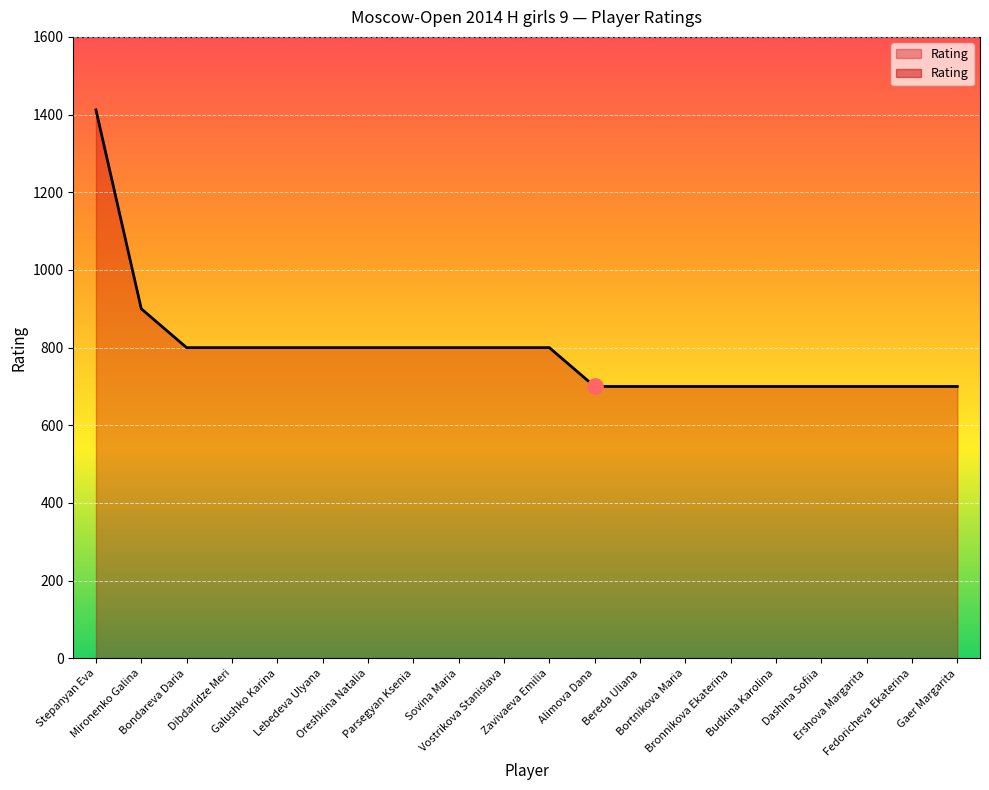

Between Bondareva Daria and Sovina Maria, which is larger?

Bondareva Daria